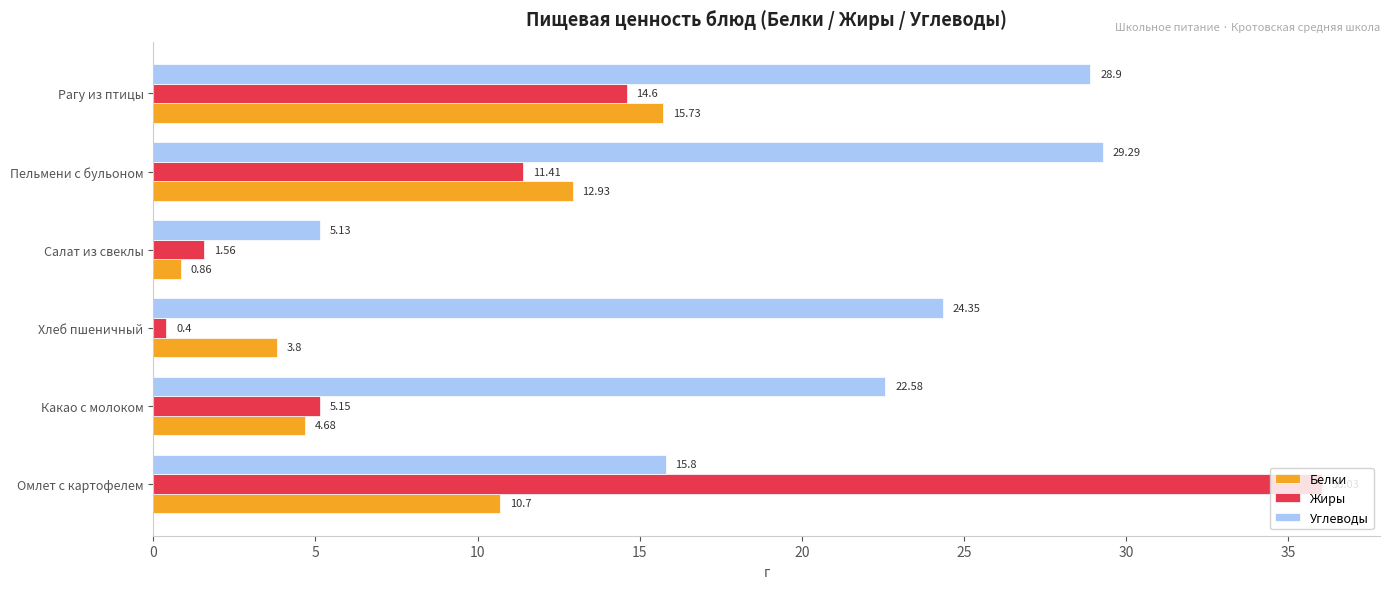

List the series in order of their overall mean, highest first.

Углеводы, Жиры, Белки